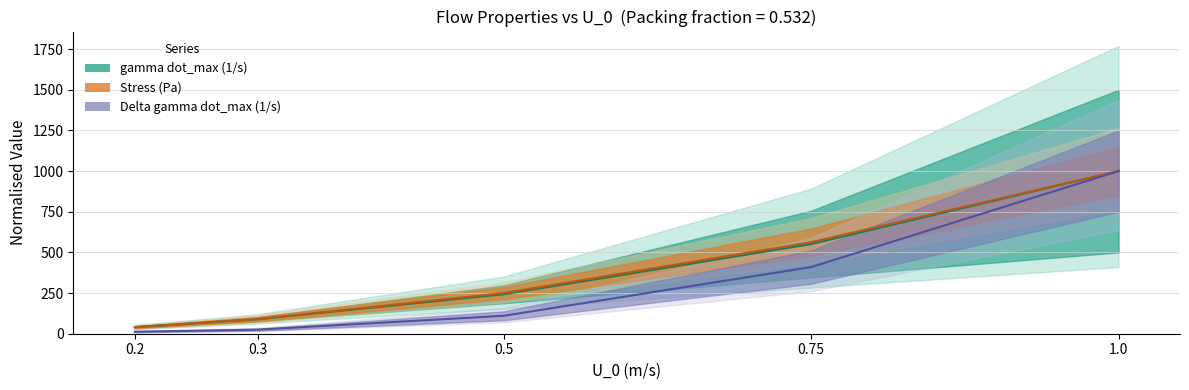

Which series has the widest spread of values?

Delta gamma dot_max (1/s)